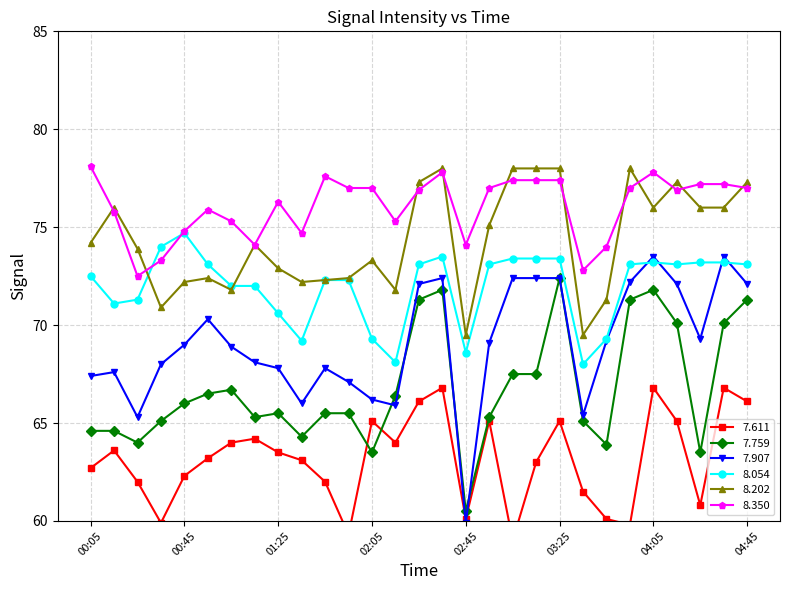

Where does the 8.350 series first go above 76?

00:05